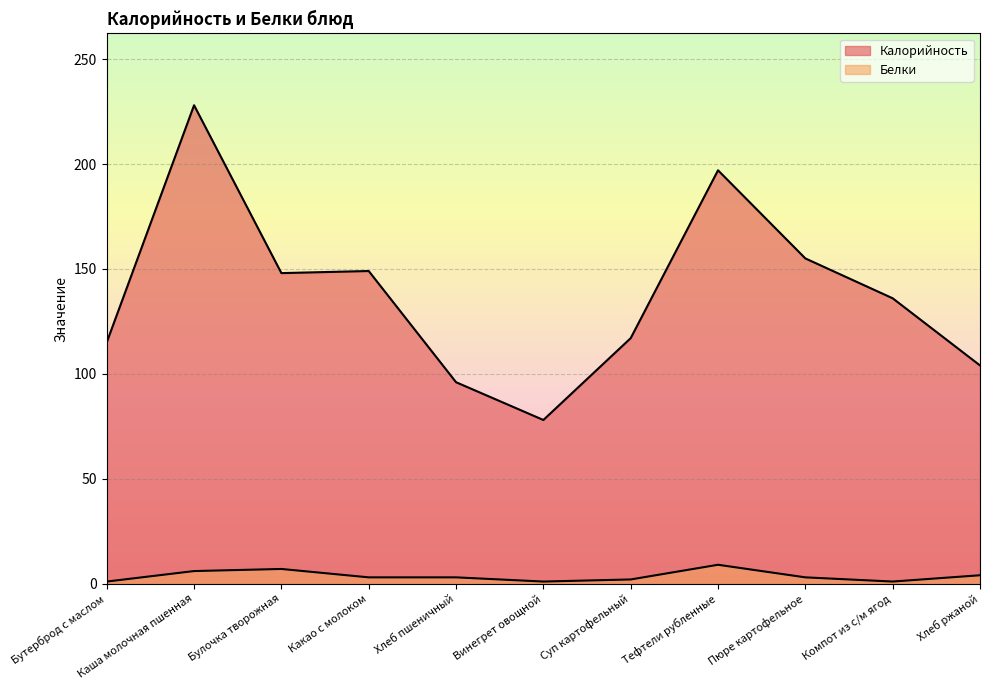

What is the value of the Калорийность point at the 7th from the left?

117